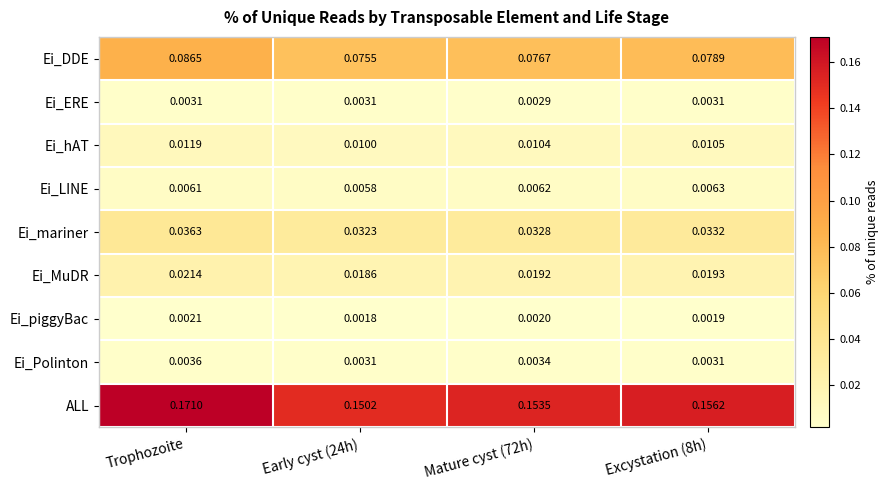

Which series changed the most between Mature cyst (72h) and Excystation (8h)?

ALL